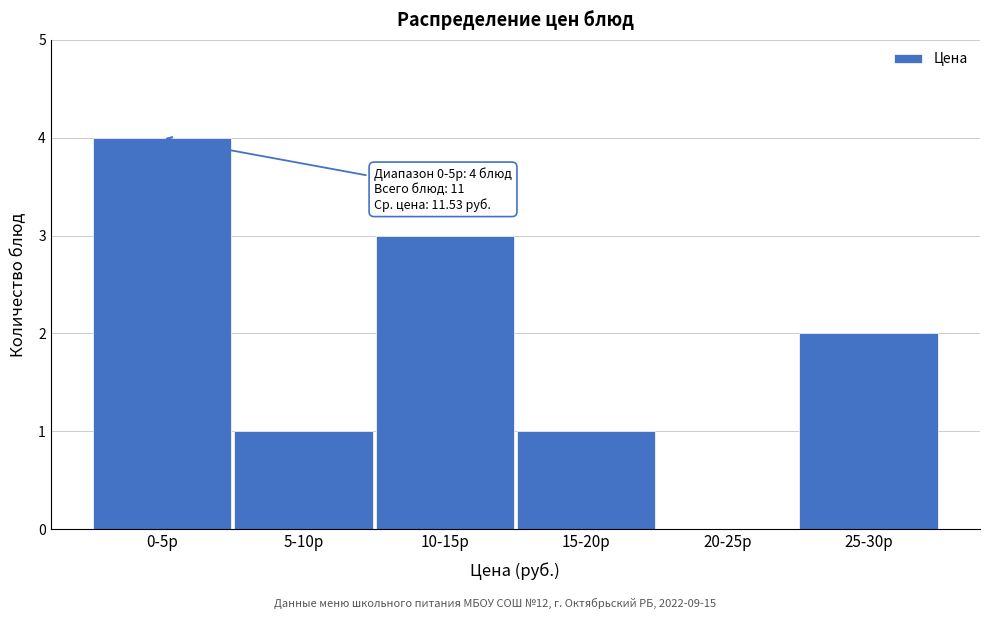

Reading left to right, list all the values displayed in this chart.

0-5р=4	5-10р=1	10-15р=3	15-20р=1	20-25р=0	25-30р=2